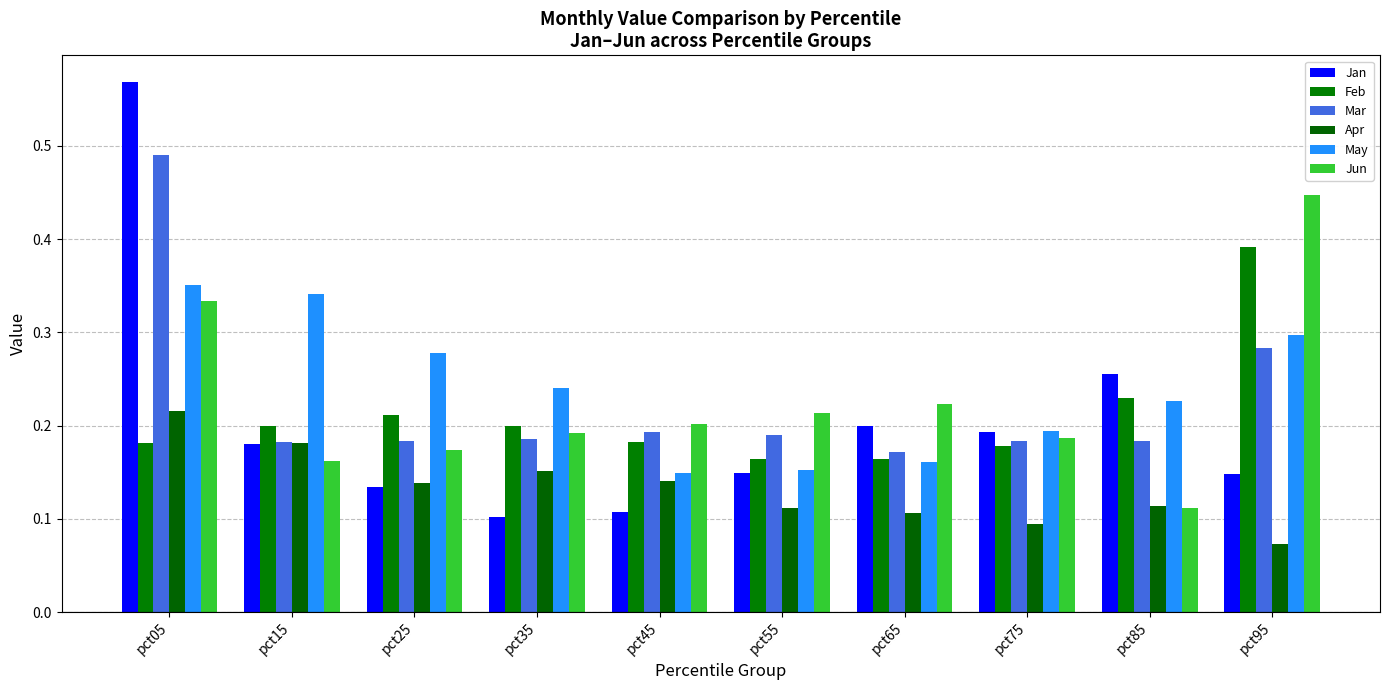

What value does the Feb series have at pct95?

0.4